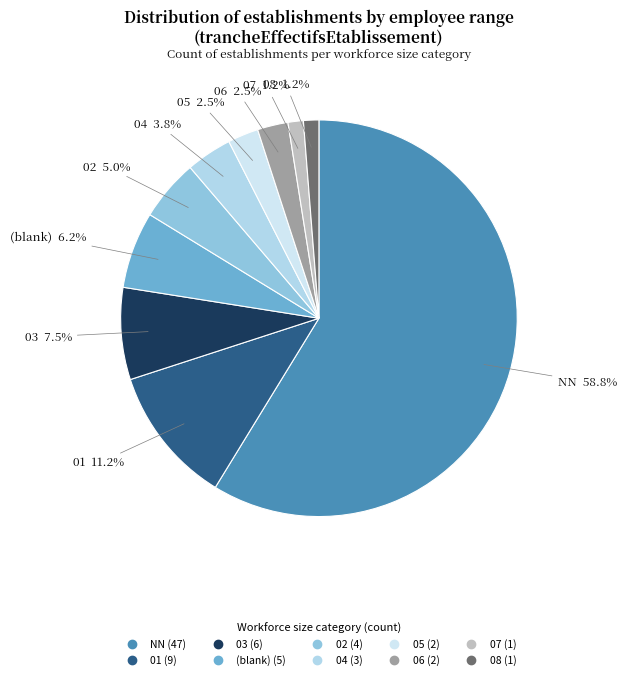

Which category has the smallest portion of the pie?

07